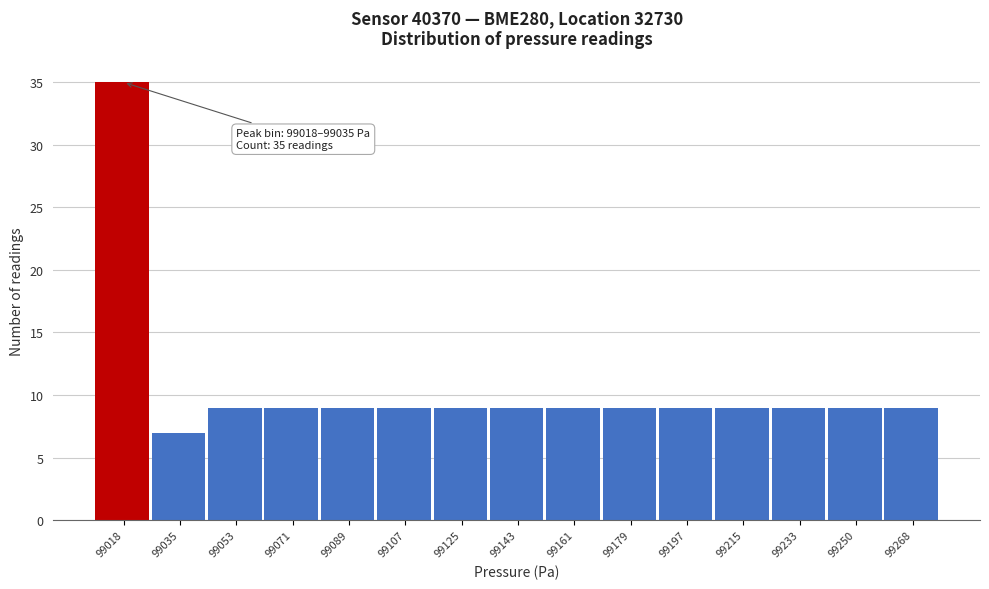

Reading left to right, extract all data points from this chart.

35	7	9	9	9	9	9	9	9	9	9	9	9	9	9